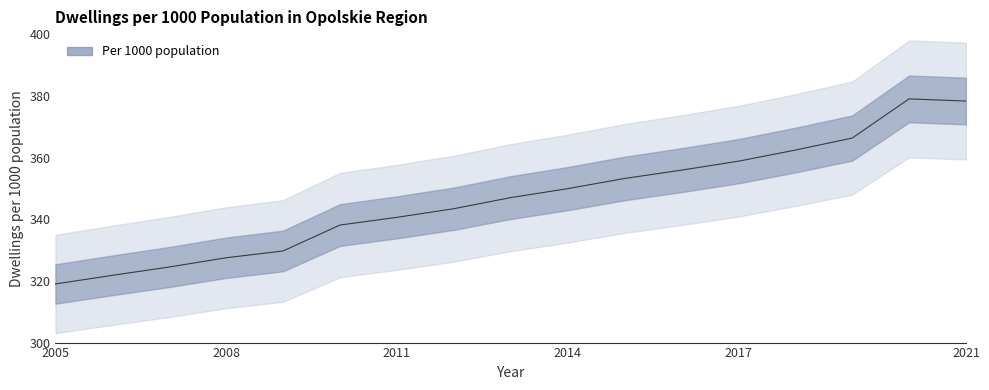

What is the value of the 3rd point from the left?

324.5